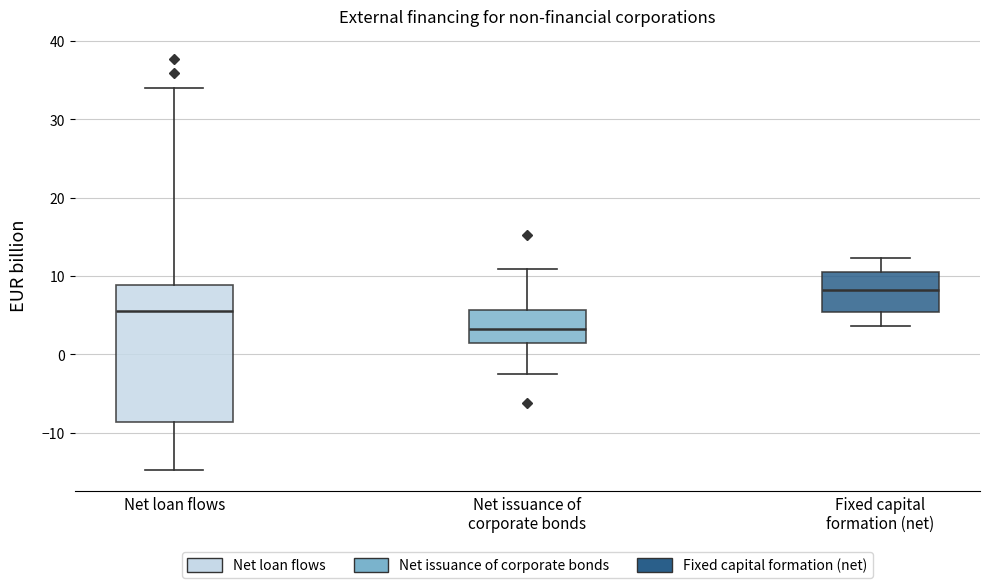

Which box's median line is the lowest?

Net issuance of corporate bonds